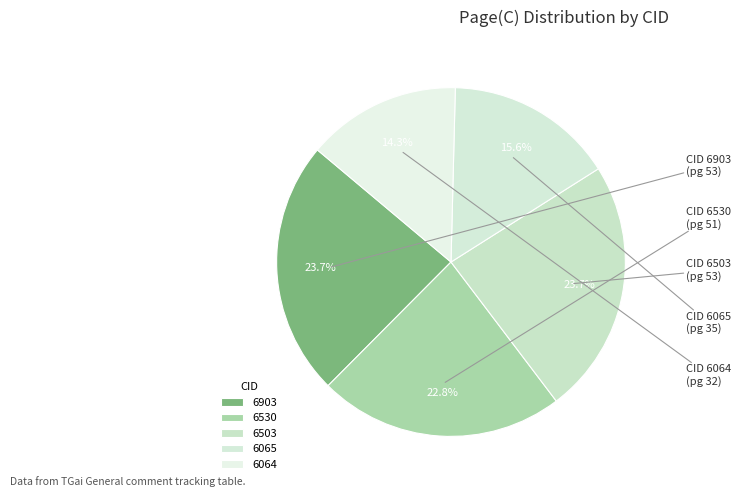

To the nearest percent, what is the difference between the largest and smallest slice percentages?

9%